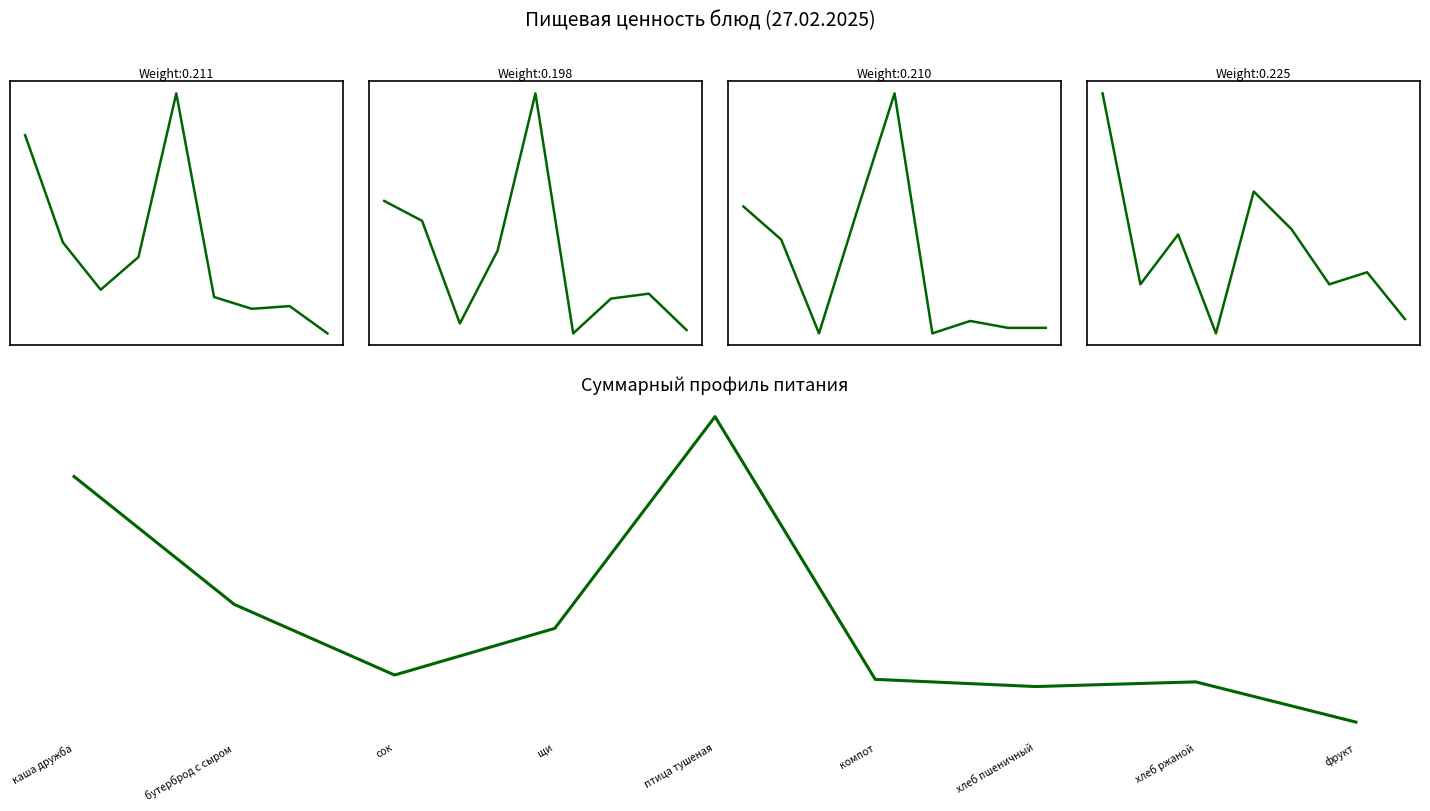

What are all the series names shown in the legend?

Калорийность, Белки, Жиры, Углеводы, Взвешенный сигнал